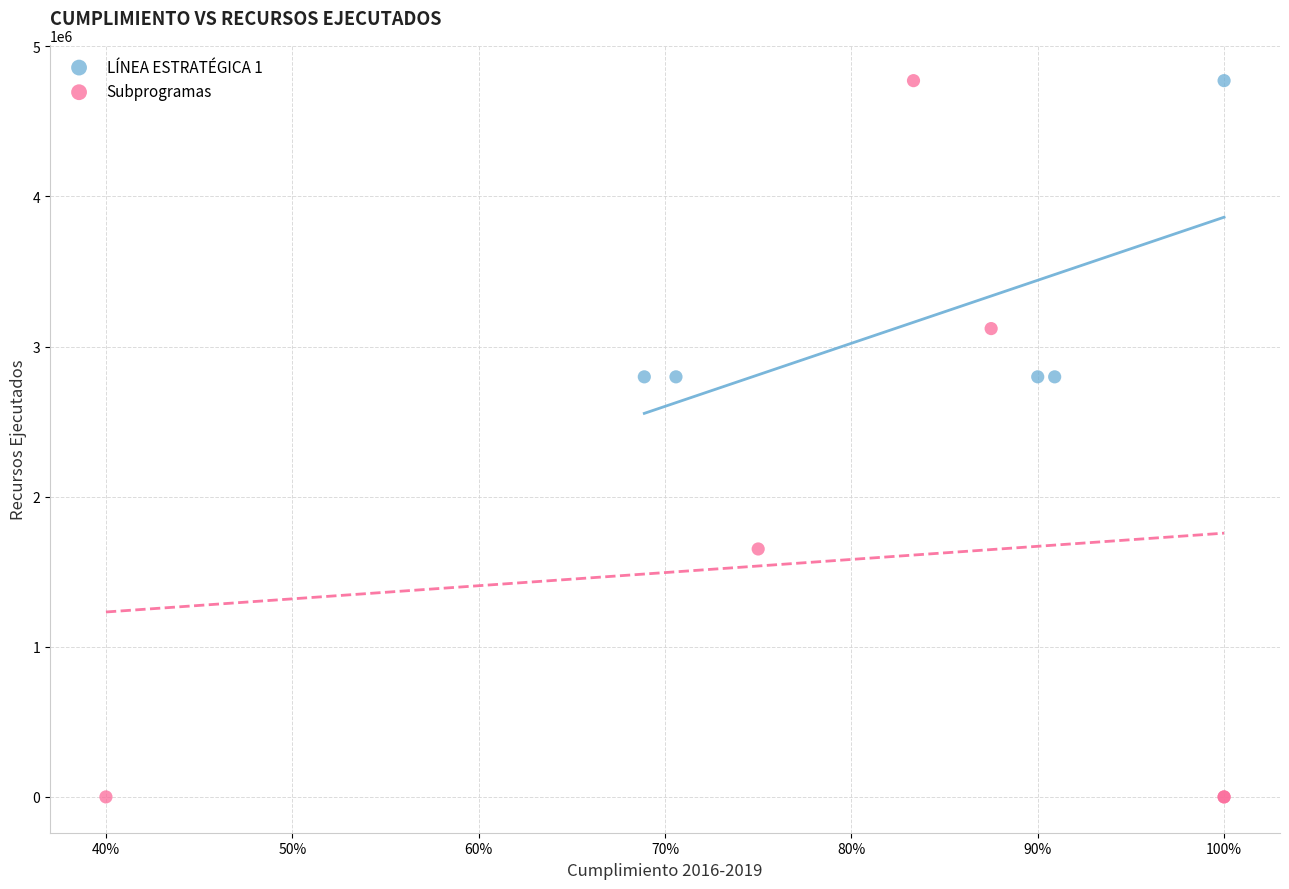

What are all the series names shown in the legend?

LÍNEA ESTRATÉGICA 1, Subprogramas